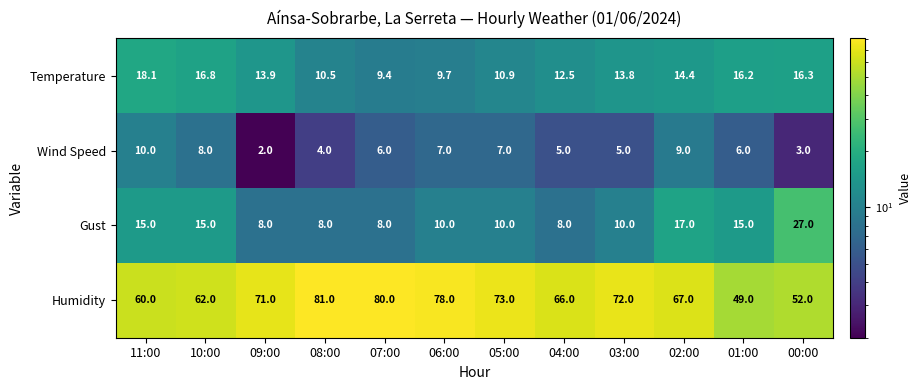

Rank the series by their maximum value, from highest to lowest.

Humidity, Gust, Temperature, Wind Speed